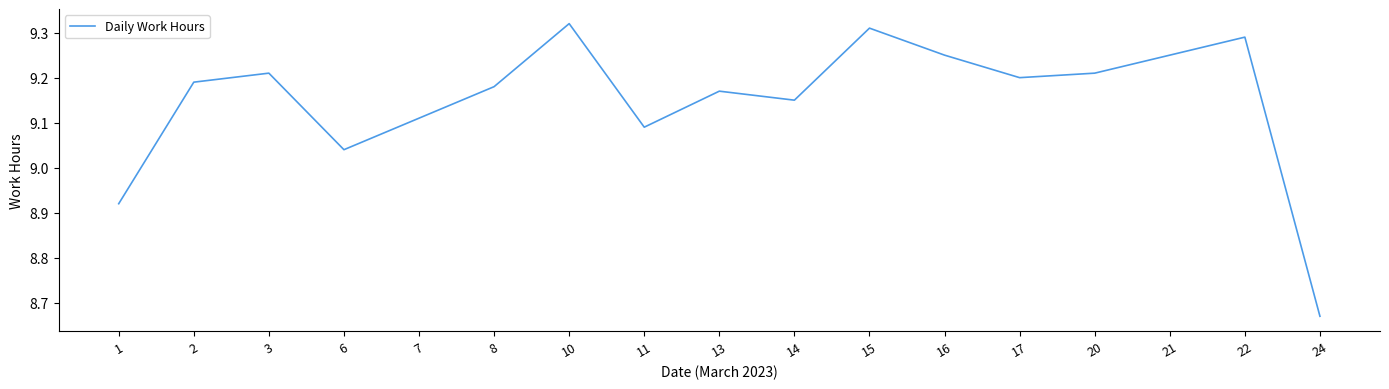

Is it true that the value at 24 is 3.3?

False